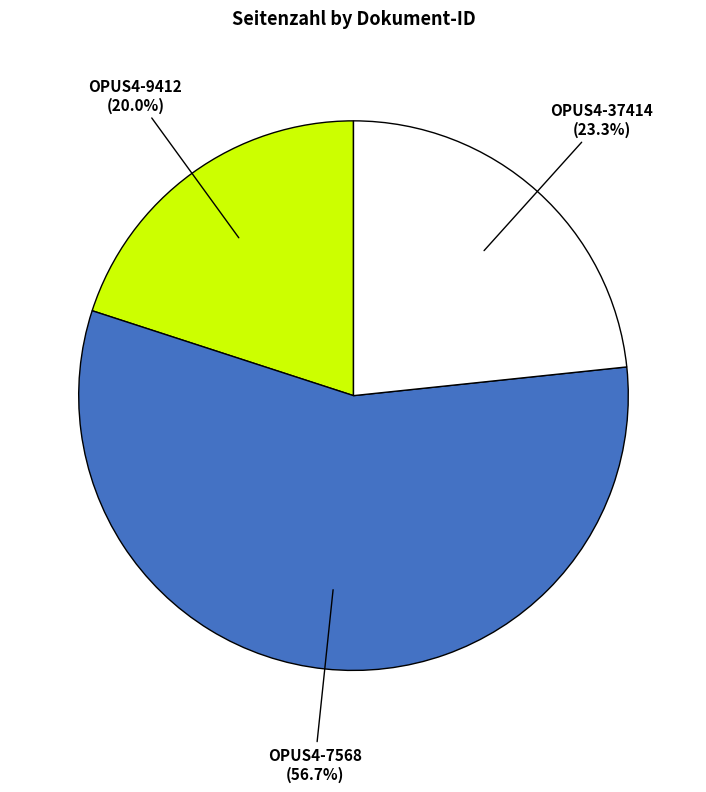

To the nearest percent, what percentage of the pie is OPUS4-9412?

20%